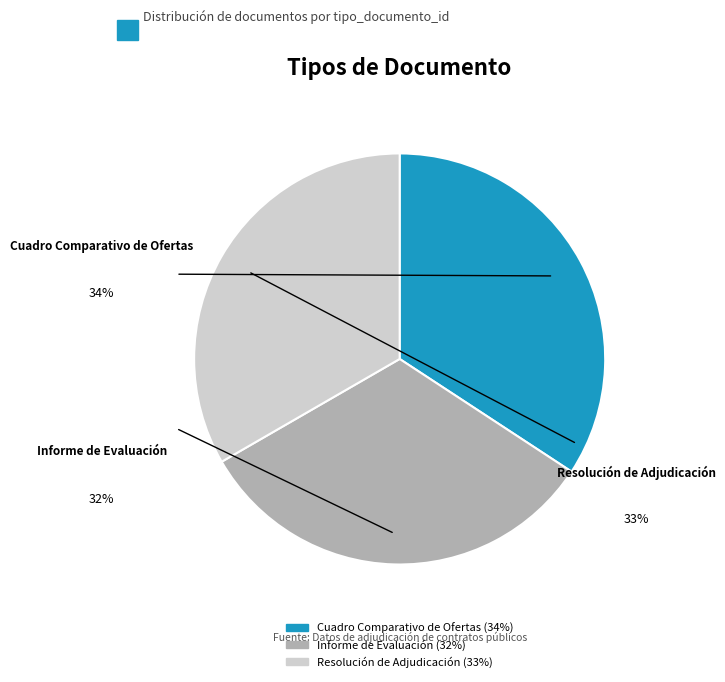

What is the largest slice in the pie chart?

Cuadro Comparativo de Ofertas